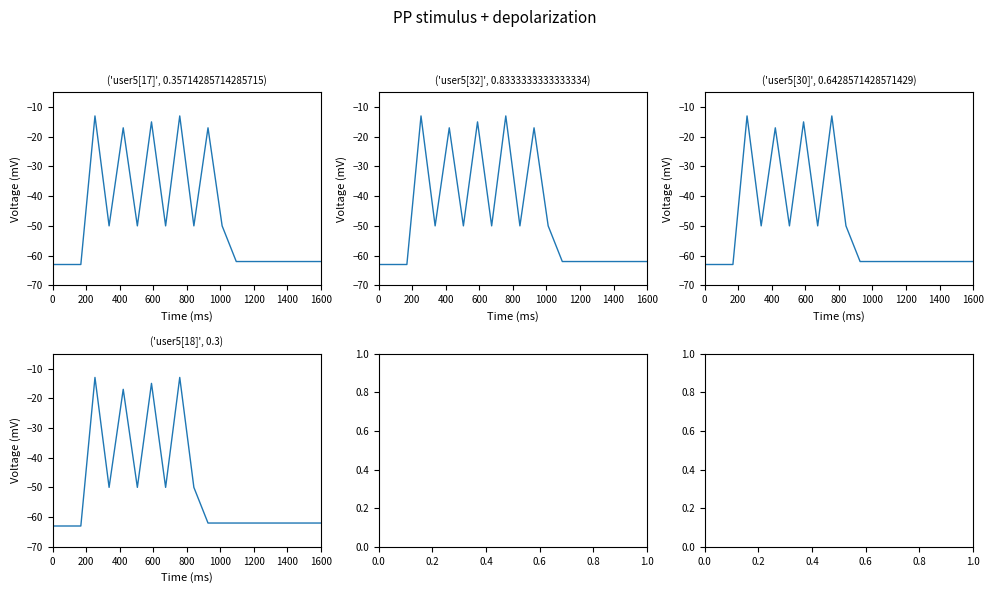

What is the label of the 17th point from the right?

600